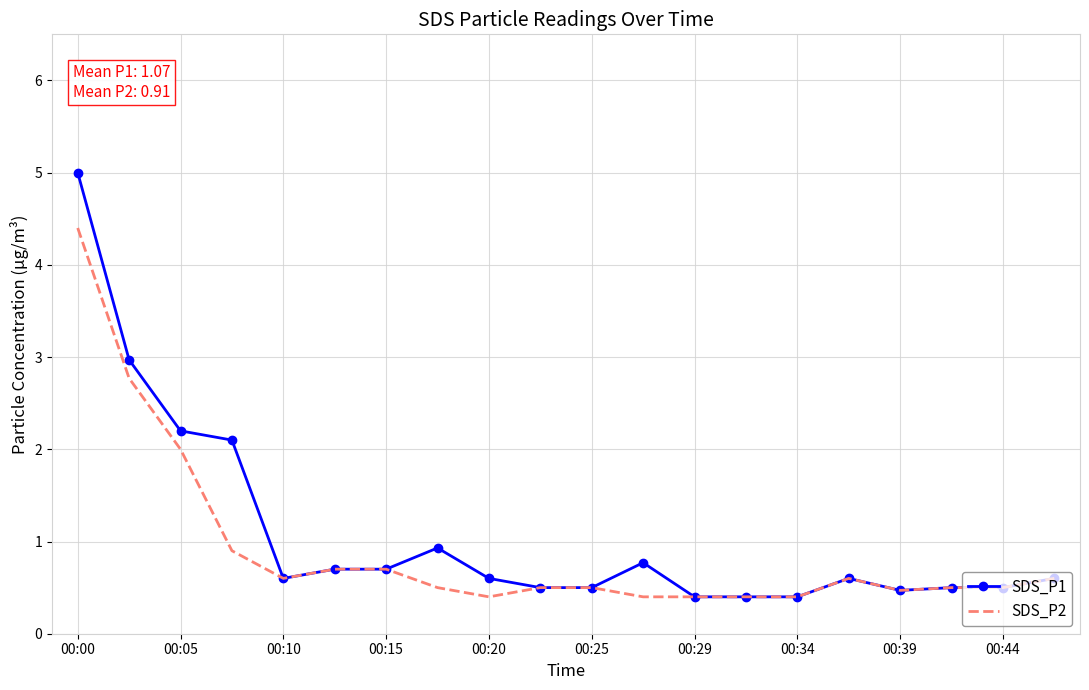

What is the greatest value displayed?

5.0